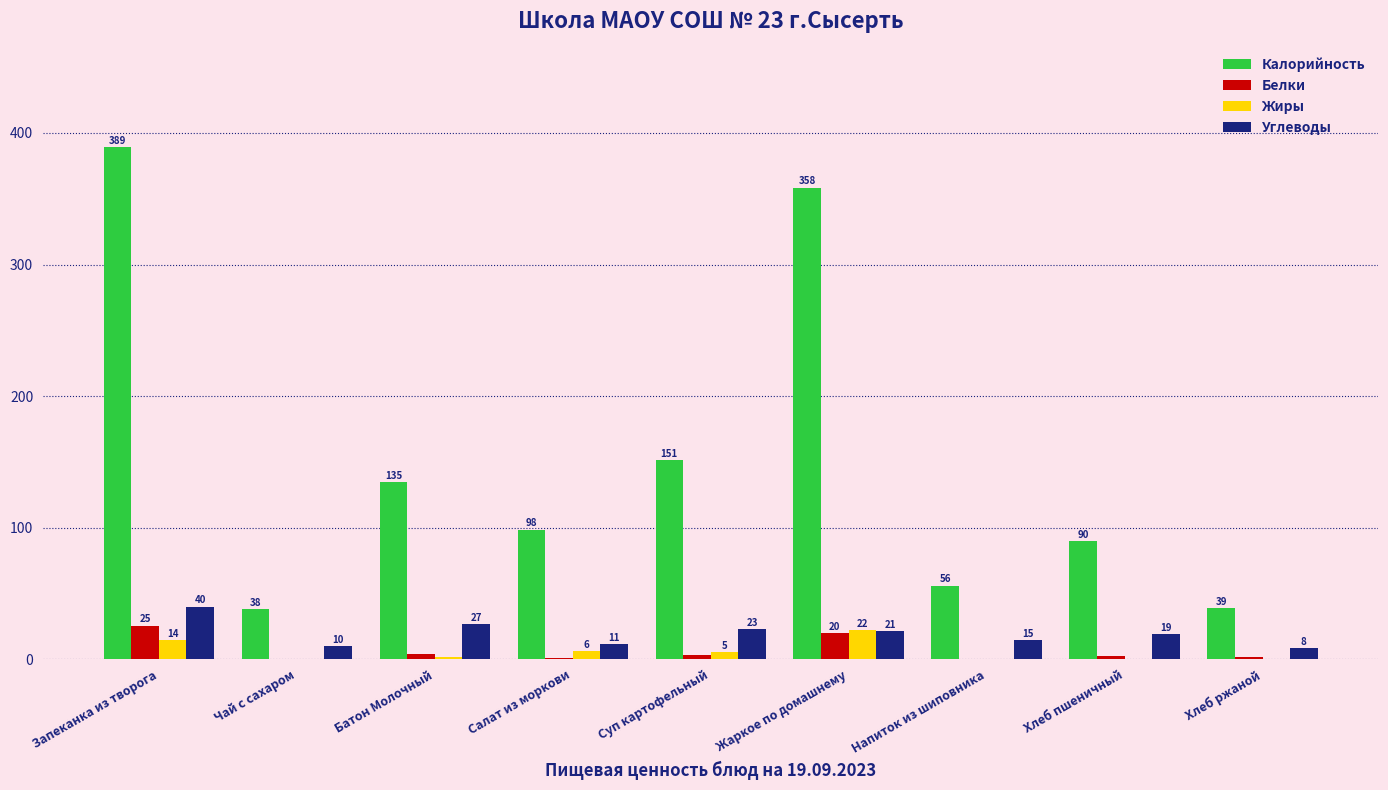

What are all the series names shown in the legend?

Калорийность, Белки, Жиры, Углеводы